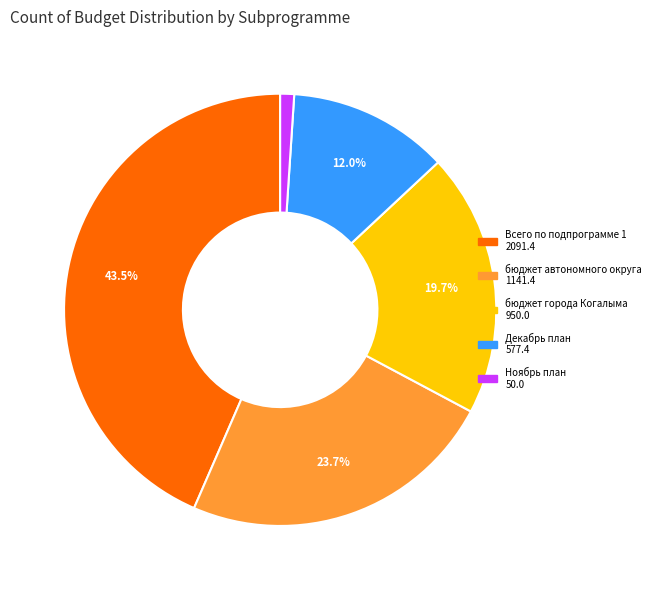

Is there any slice that represents more than half of the pie?

No